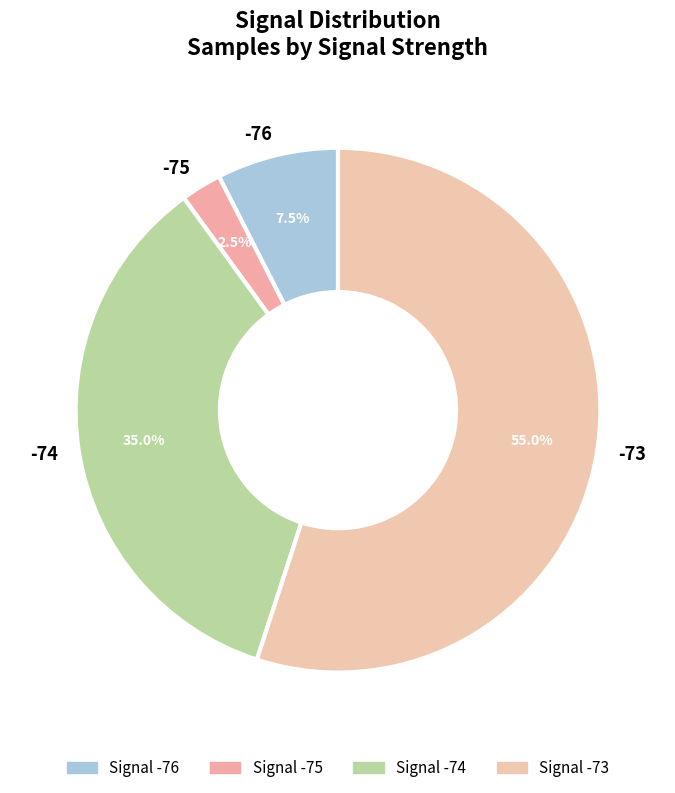

How many slices are in this pie chart?

4